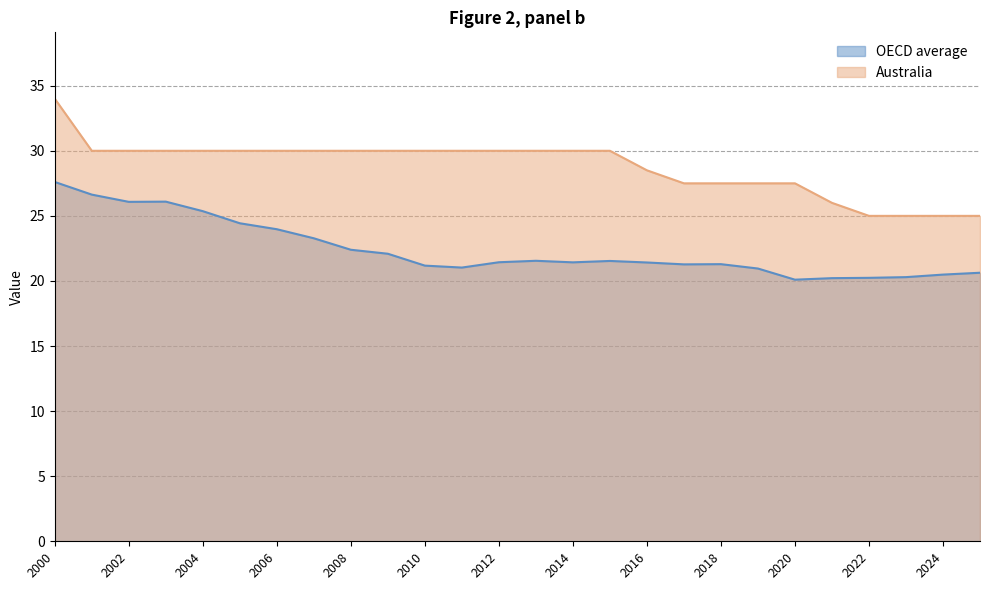

At which category is the sum across all series the highest?

2000